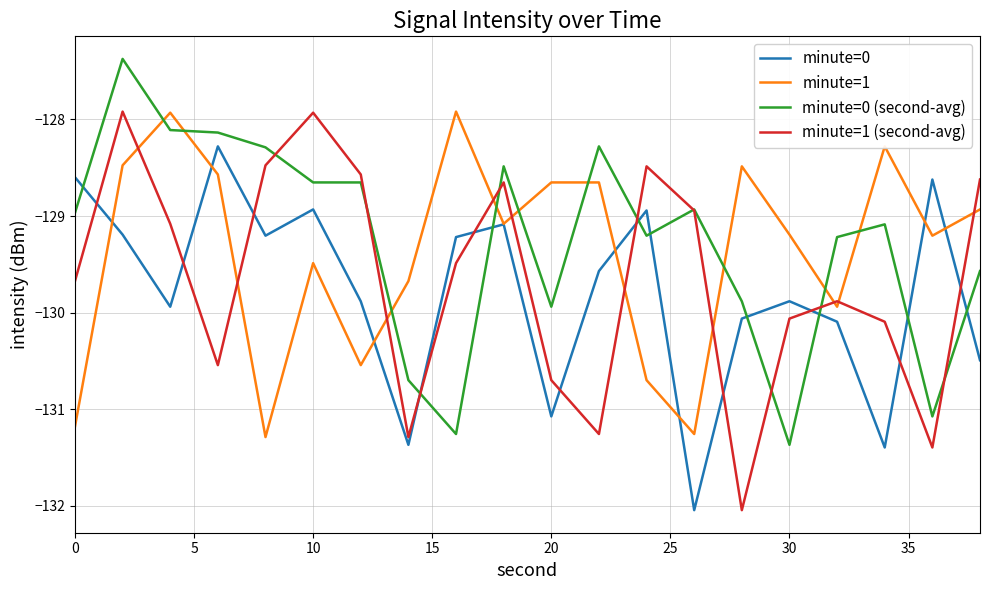

What is the greatest value displayed?

-127.4